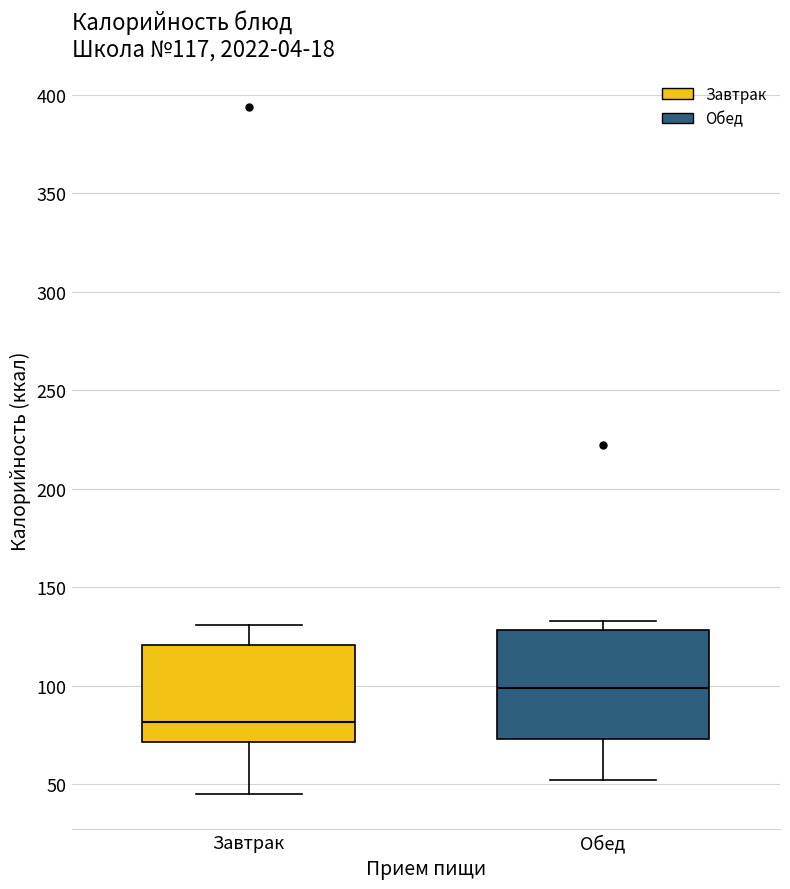

Which box has the highest median line?

Обед